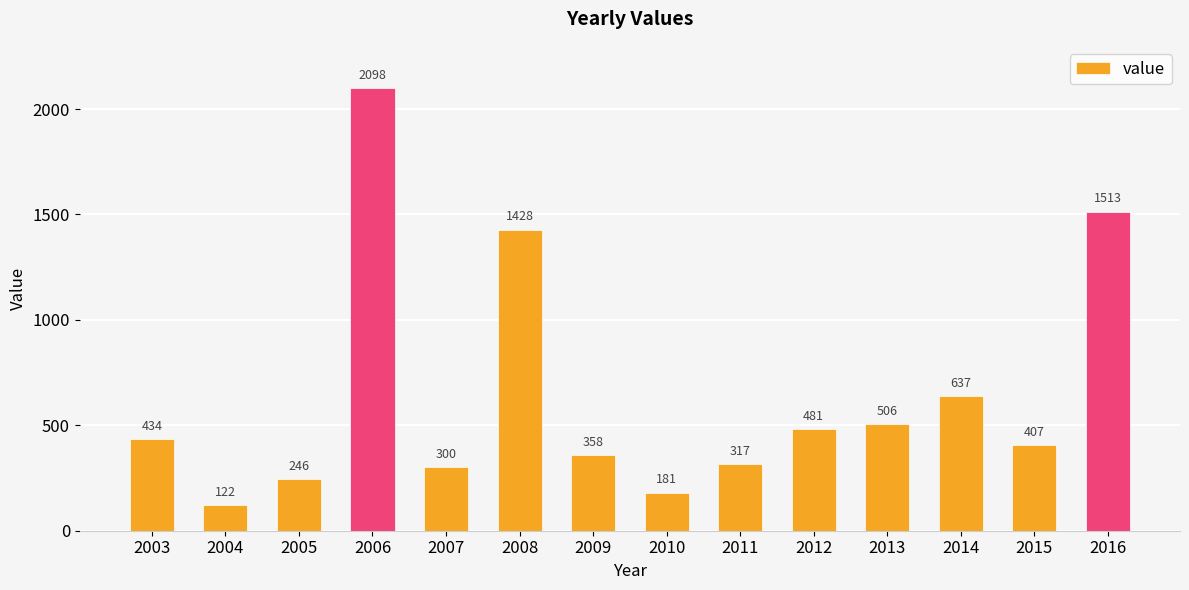

What is the change in value from 2008 to 2013?

-922